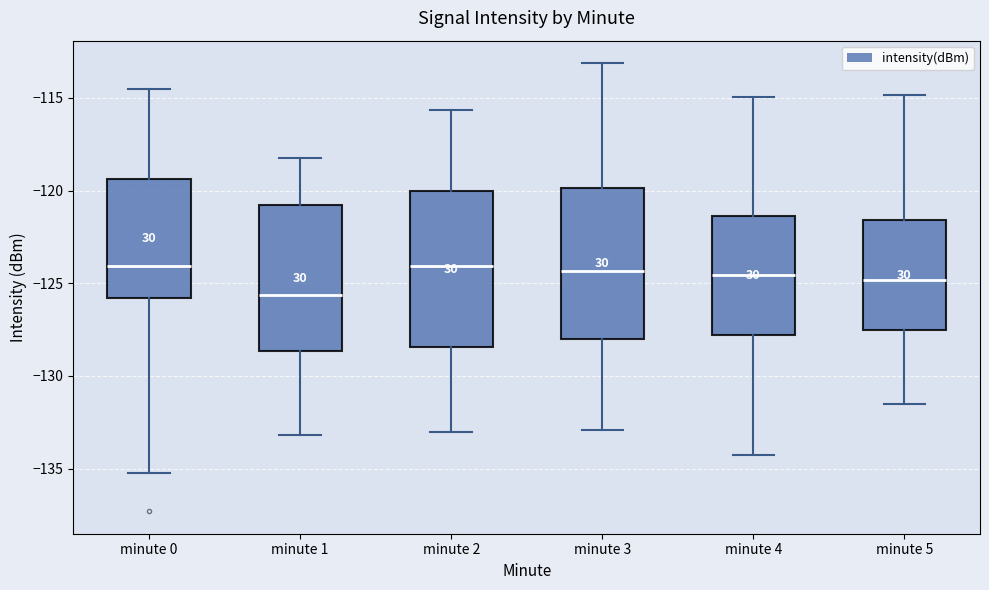

Reading left to right, read every box against the y-axis: the position of its median line, the range the box covers, and the ends of its whiskers. The values are not printed on the chart, so give them approximately, as read against the axis.

minute 0: median -124.0, box -126.0 to -119.5, whiskers -135.0 to -114.5
minute 1: median -125.5, box -128.5 to -121.0, whiskers -133.0 to -118.0
minute 2: median -124.0, box -128.5 to -120.0, whiskers -133.0 to -115.5
minute 3: median -124.5, box -128.0 to -120.0, whiskers -133.0 to -113.0
minute 4: median -124.5, box -128.0 to -121.5, whiskers -134.5 to -115.0
minute 5: median -125.0, box -127.5 to -121.5, whiskers -131.5 to -115.0